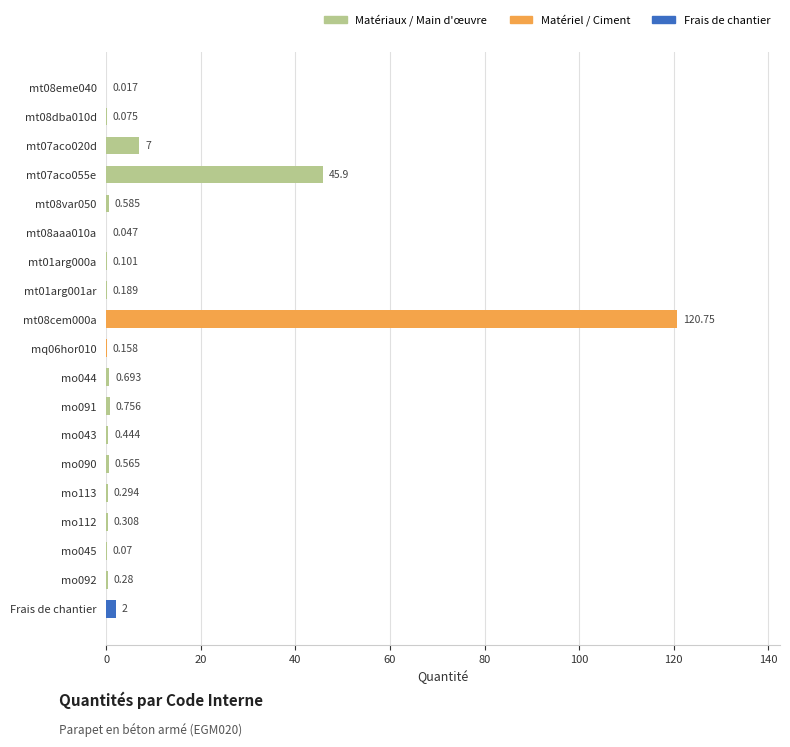

What is the average value?

9.5